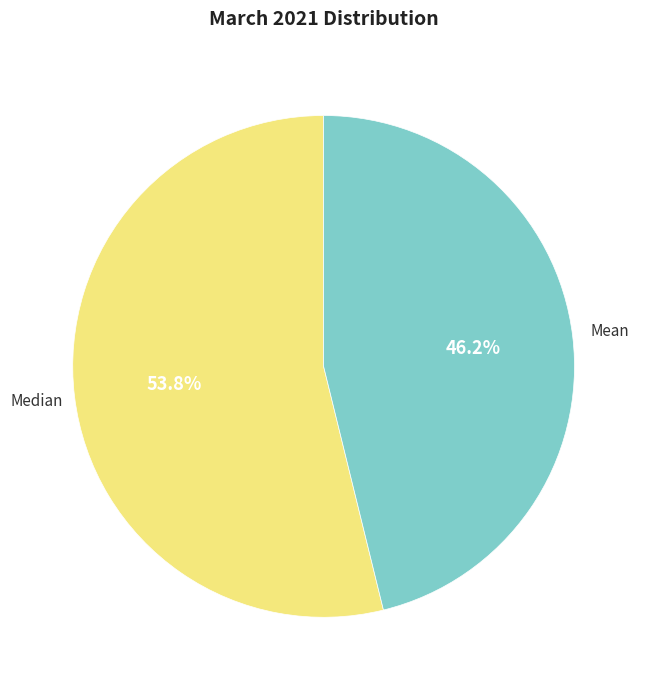

Is there a majority slice in this chart?

Yes